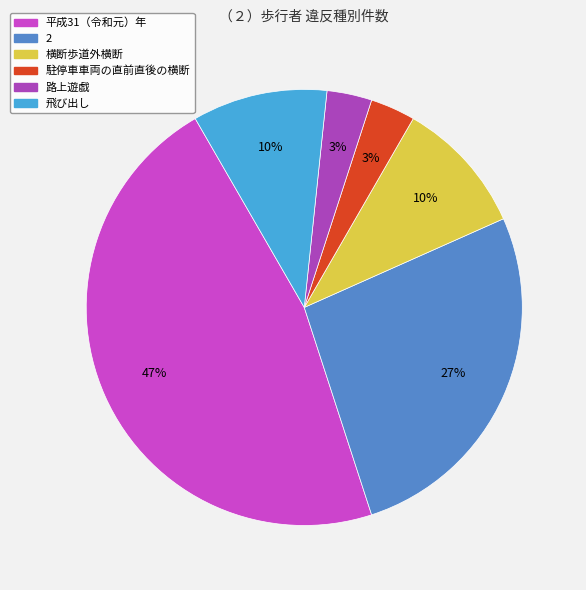

Is there any slice that represents more than half of the pie?

No